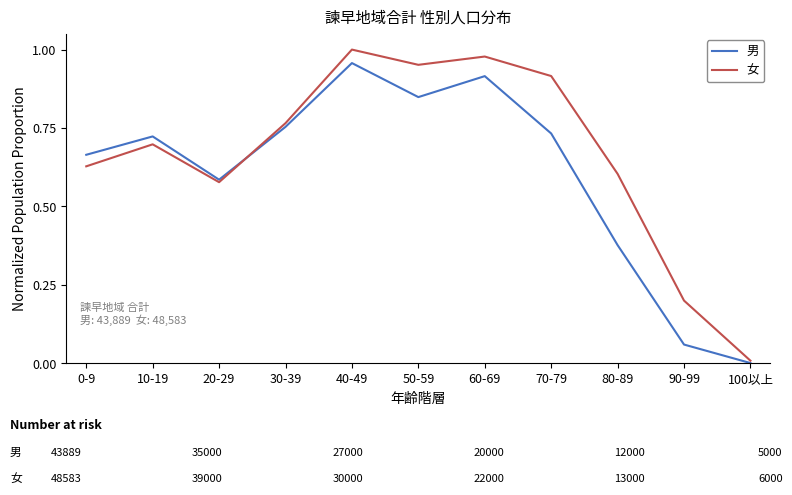

True or false: 女 has a value of 1.2 at 10-19.

False